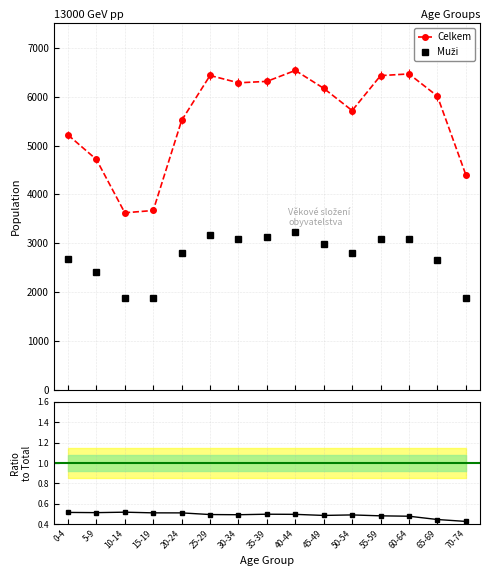

True or false: Muži (celkem) and Celkem cross at least once.

False